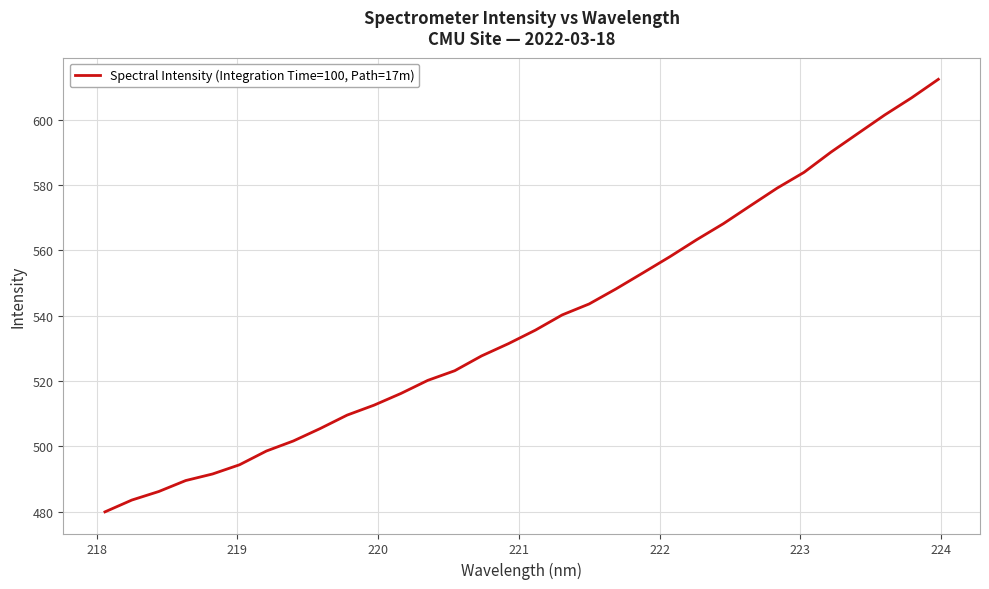

What is the smallest value displayed?

480.0